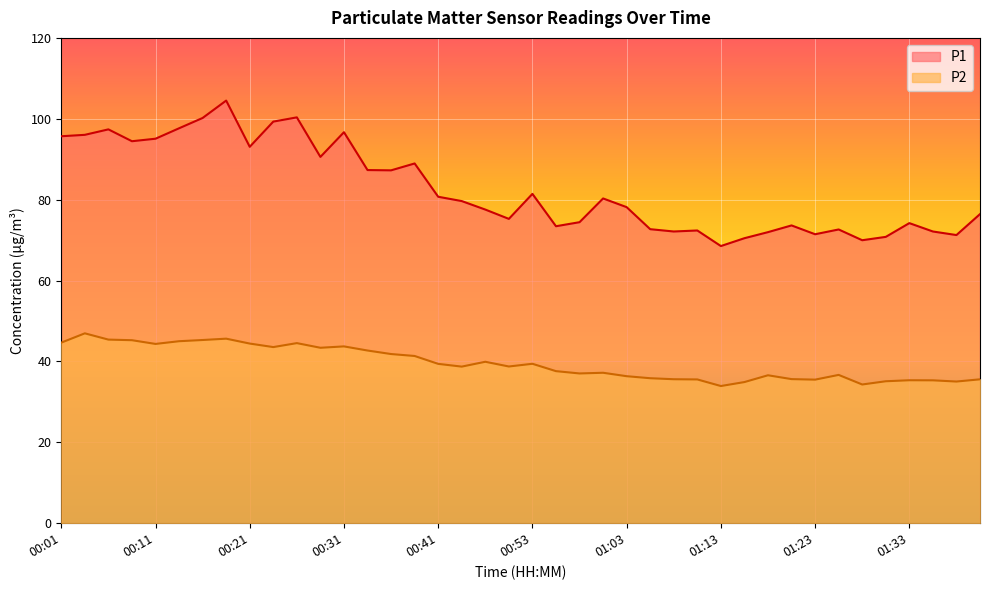

At which category does P2 reach its first local valley?

00:11